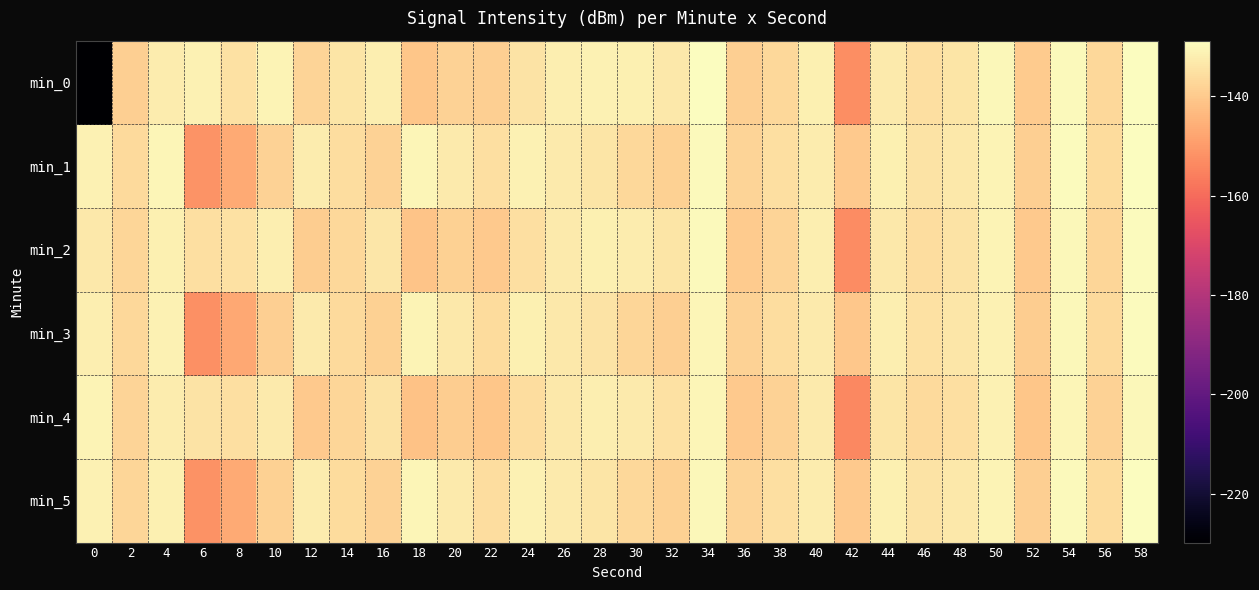

Rank the series by their maximum value, from highest to lowest.

min_1, min_5, min_0, min_3, min_2, min_4